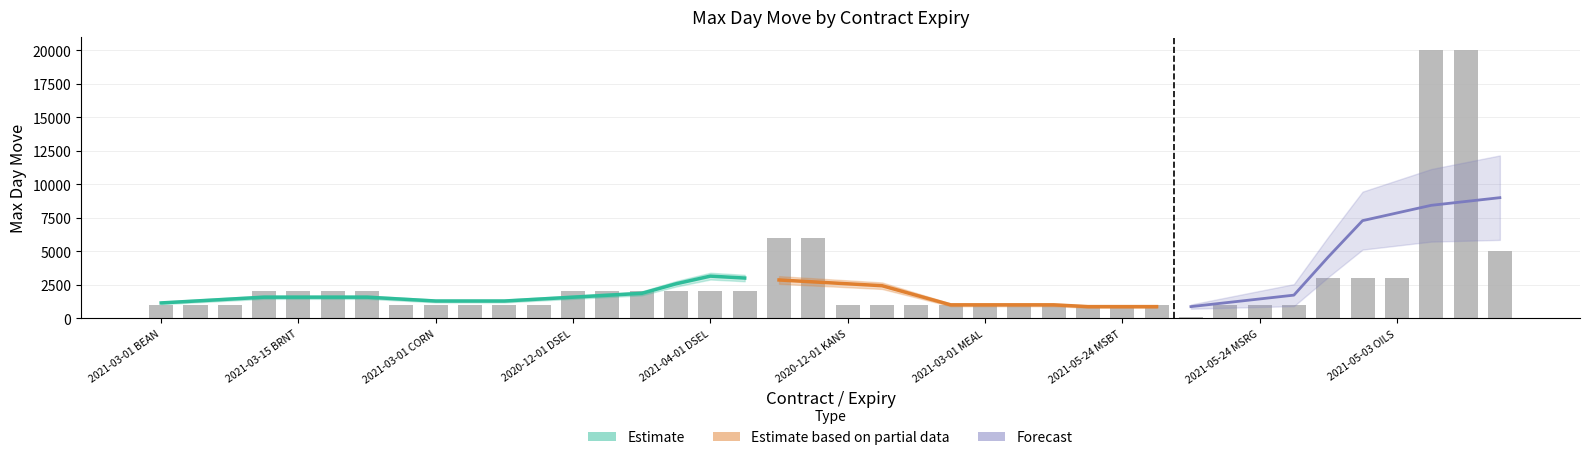

The value at 2020-12-01 KANS is 391. True or false?

False